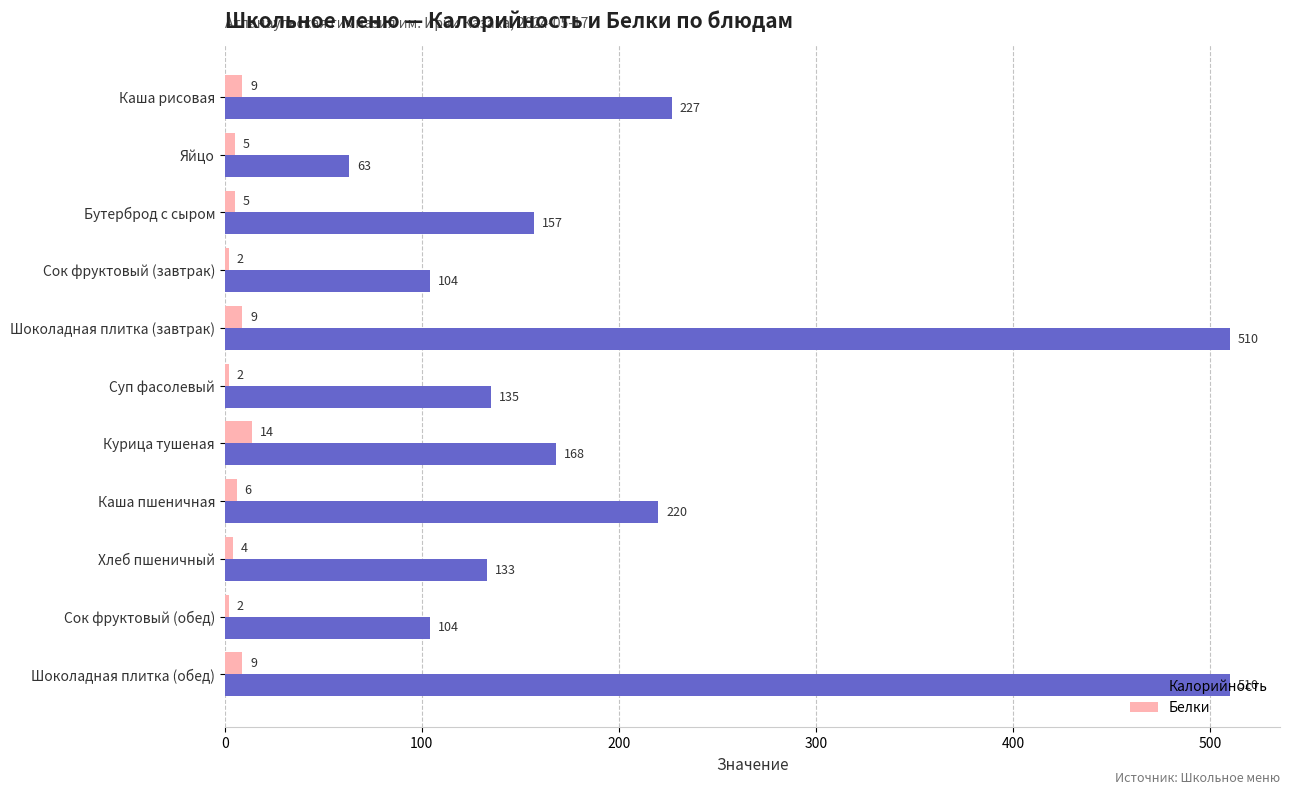

Which series has the widest spread of values?

Калорийность